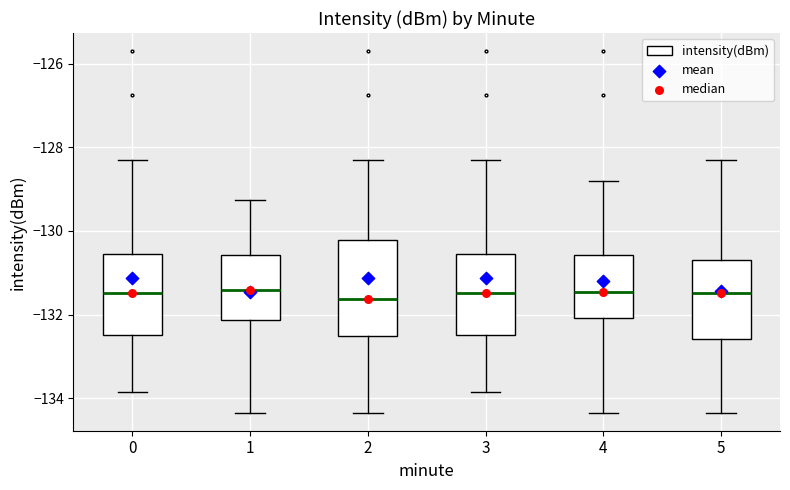

Which box is the tallest, from its lower edge to its upper edge?

2